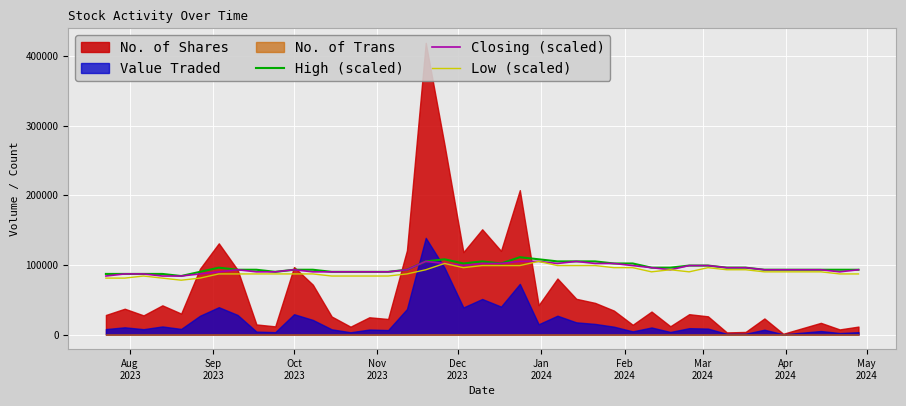

What is the maximum value for High (scaled)?

111000.0